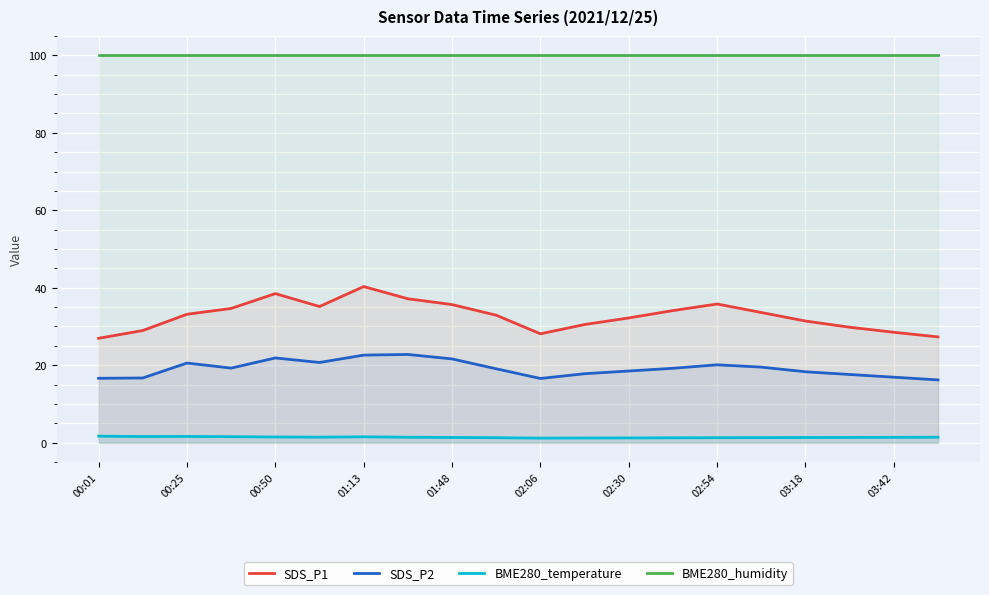

The value of SDS_P1 at 11 is 15.2. True or false?

False